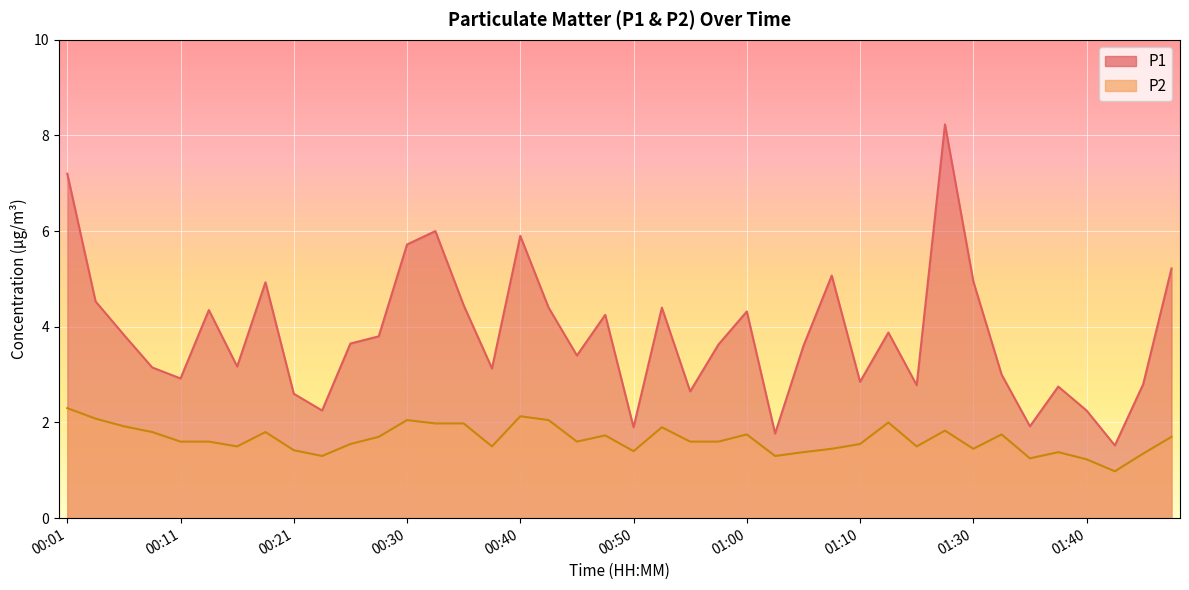

True or false: P2 and P1 intersect in this chart.

False